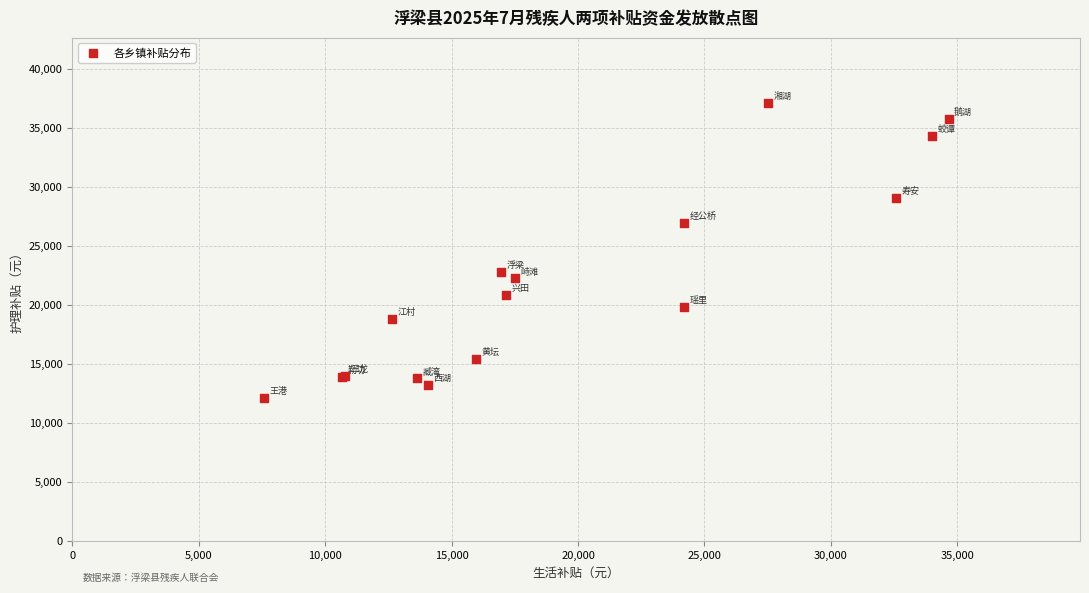

What Y value in the scatter plot is closest to 24585?

22770